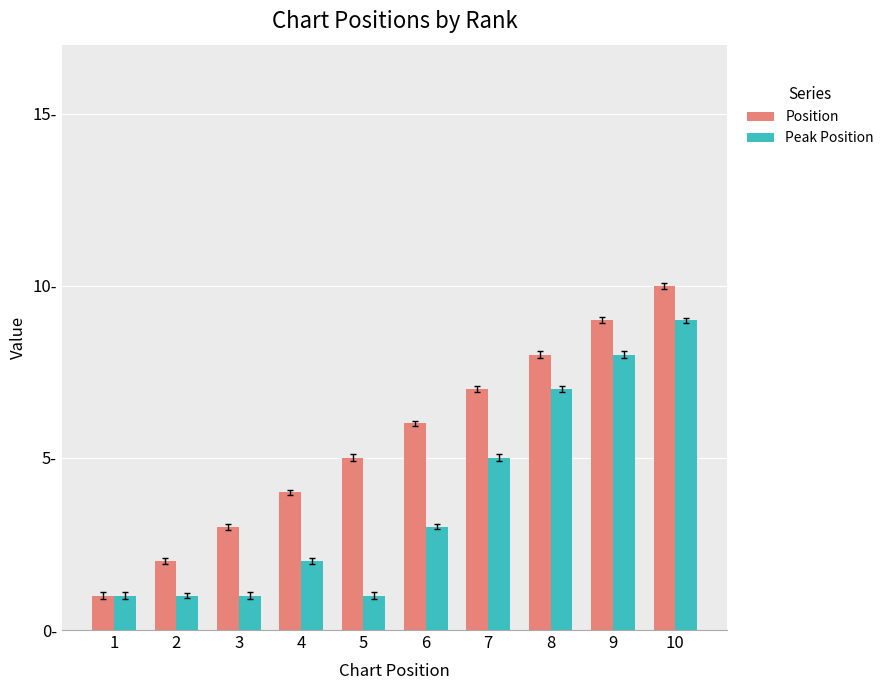

What are all the series names shown in the legend?

Position, Peak Position